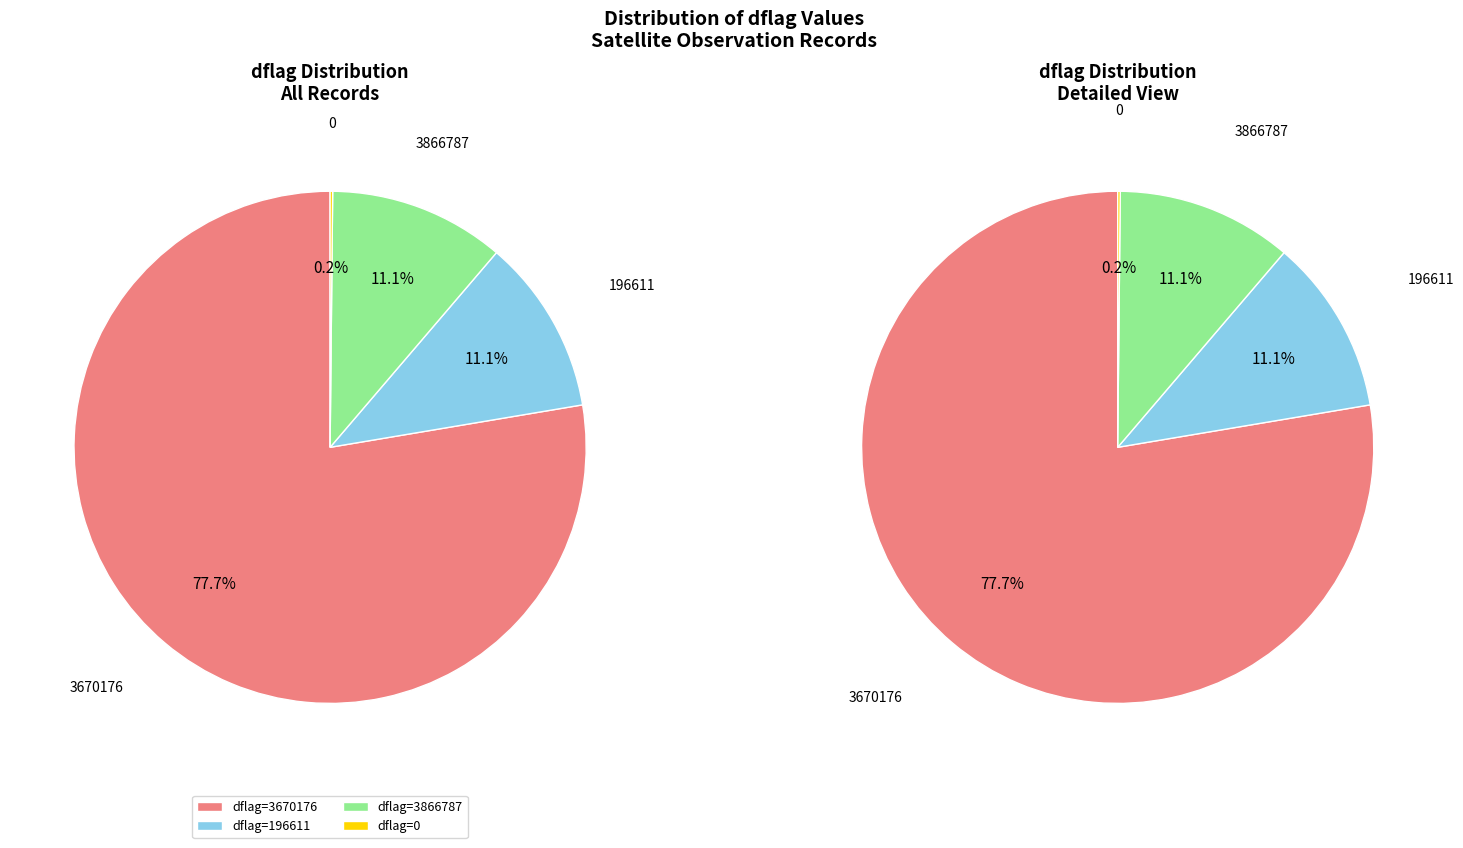

How many segments does this pie chart have?

4